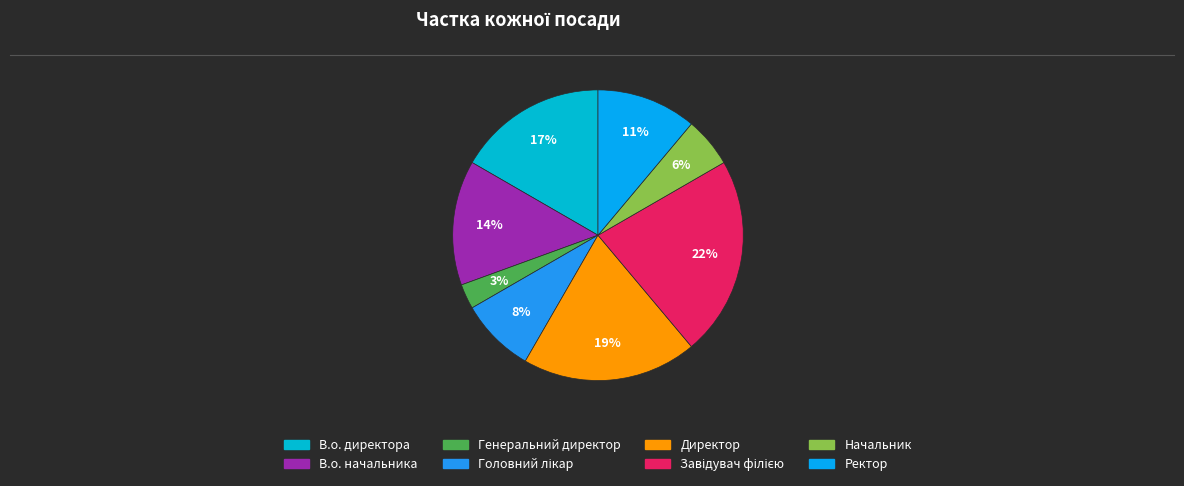

True or false: Начальник accounts for 13% of the total.

False